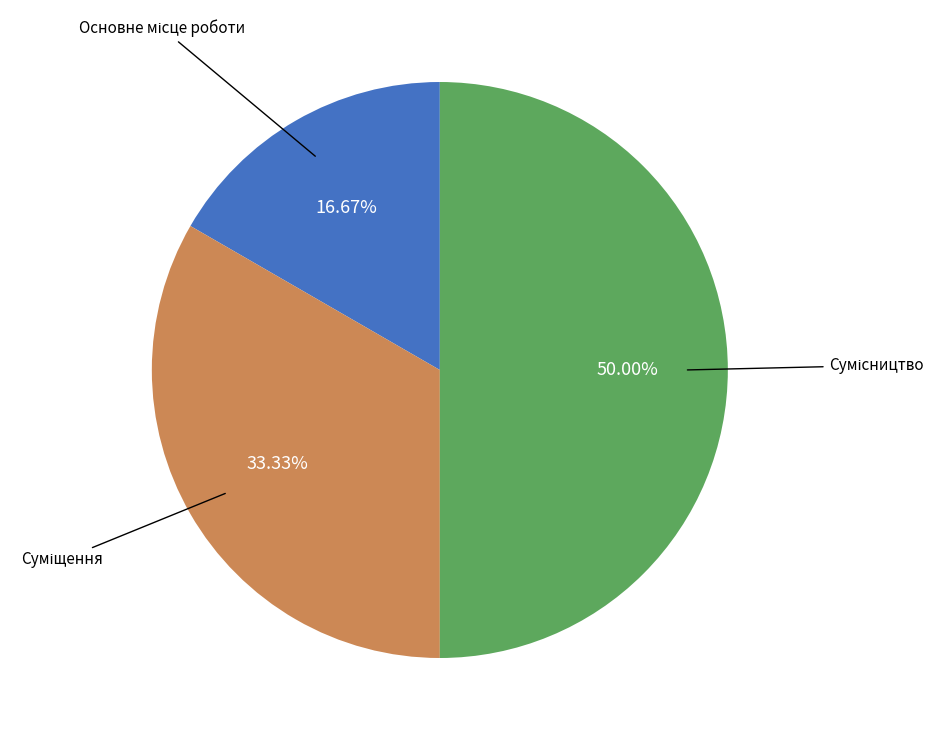

Count the number of slices in the pie.

3